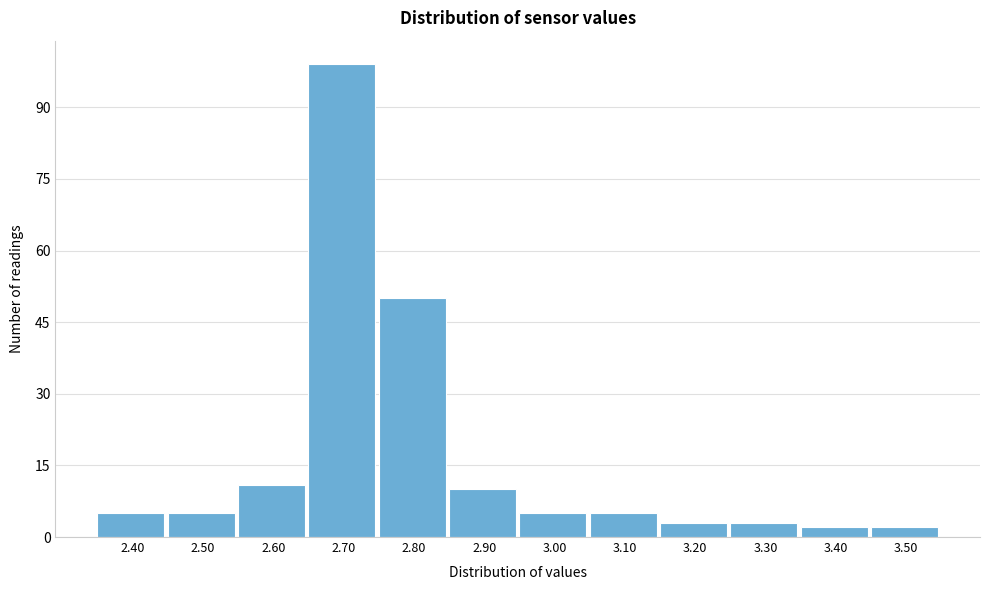

Reading left to right, list all the values displayed in this chart.

2.40=5	2.50=5	2.60=11	2.70=99	2.80=50	2.90=10	3.00=5	3.10=5	3.20=3	3.30=3	3.40=2	3.50=2